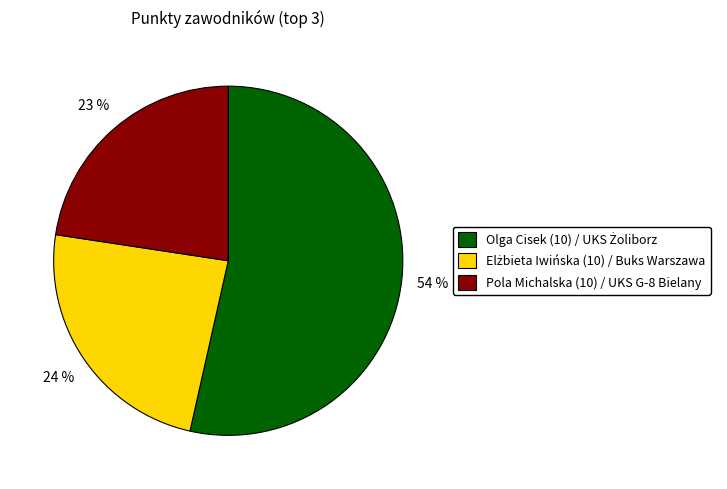

To the nearest percent, what is the difference between the largest and smallest slice percentages?

31%